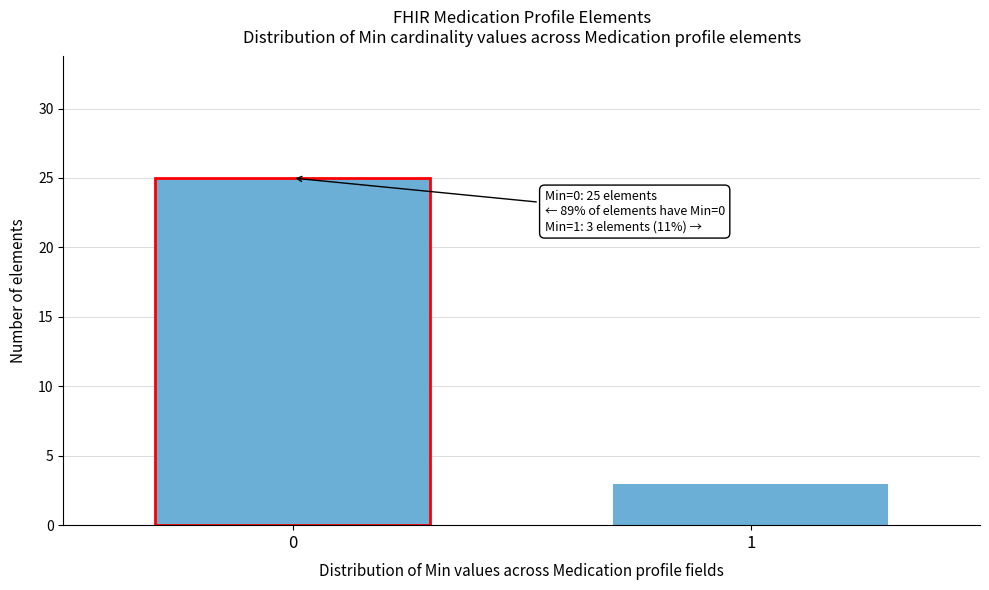

Reading left to right, what are all the values shown in this chart?

25	3